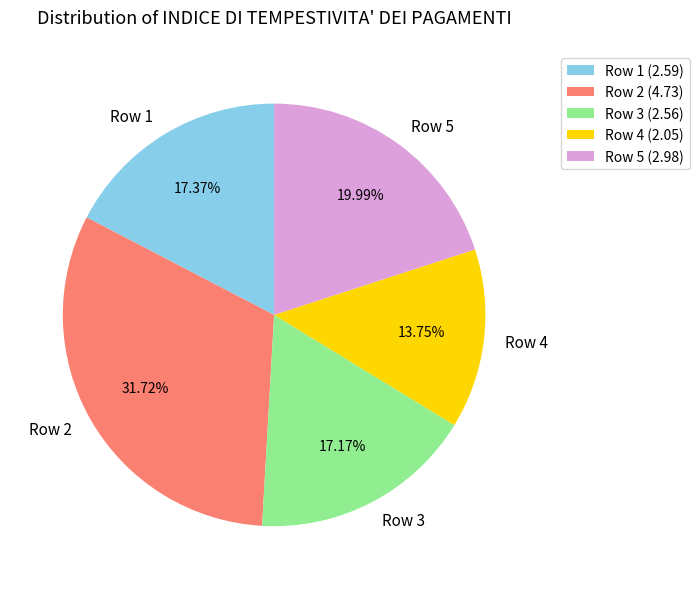

What is the total percentage of Row 3 and Row 4?

30.9%